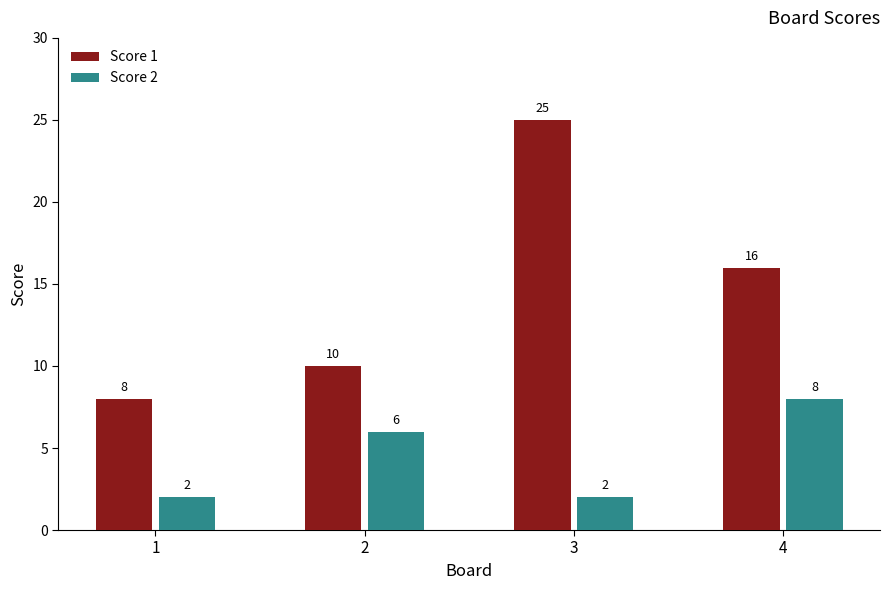

Is it true that Score 2 equals 8 at 4?

True